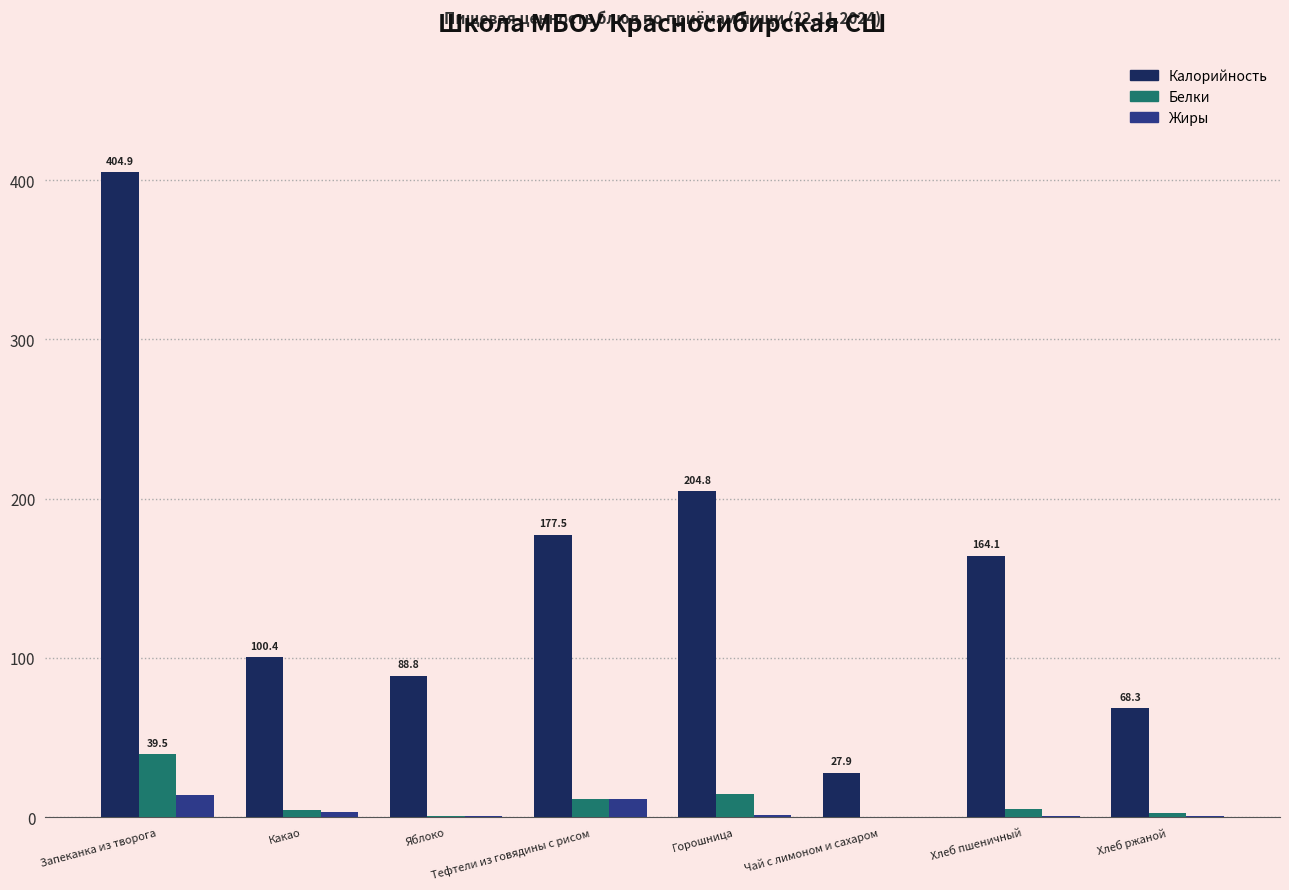

What are all the series names shown in the legend?

Калорийность, Белки, Жиры